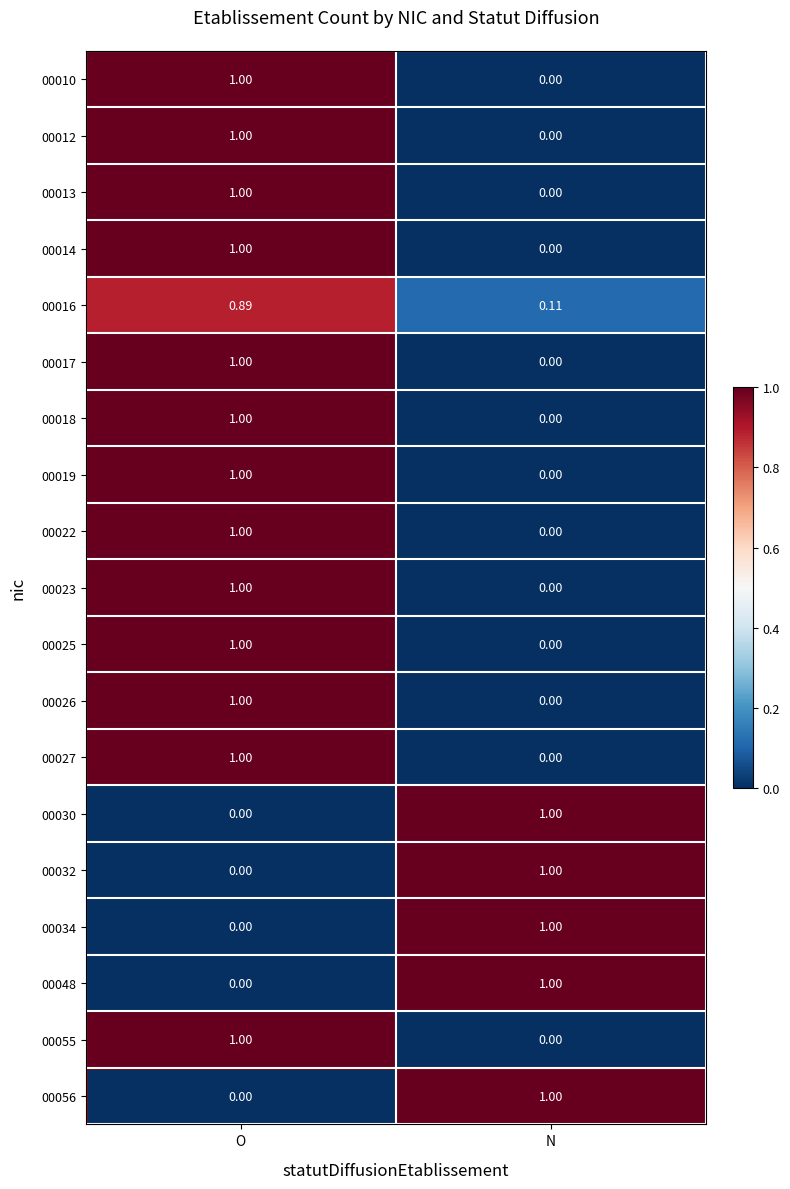

At which category is the sum across all series the highest?

O